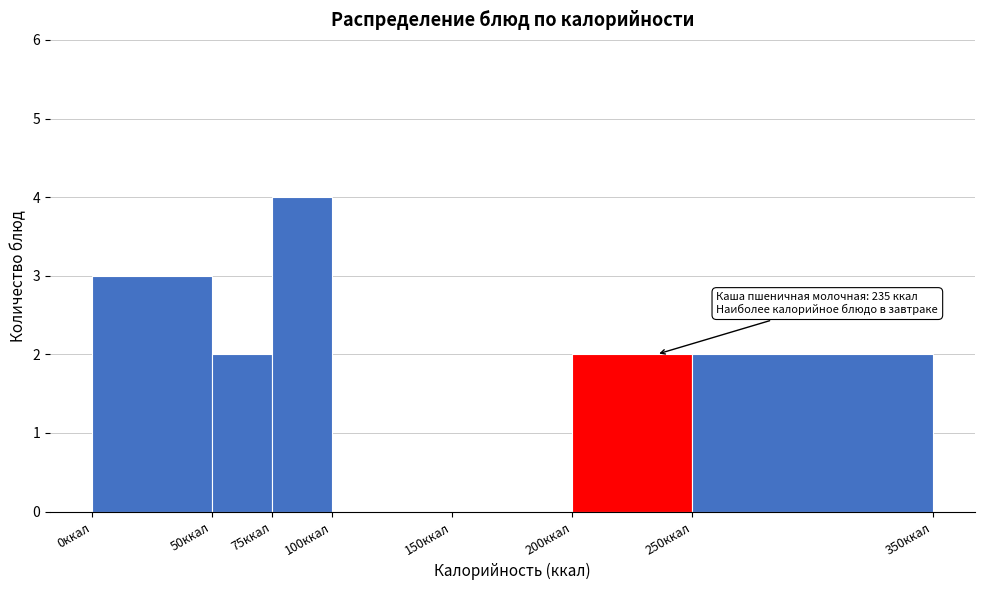

Which range on the x-axis has the tallest bar?

75 to 100